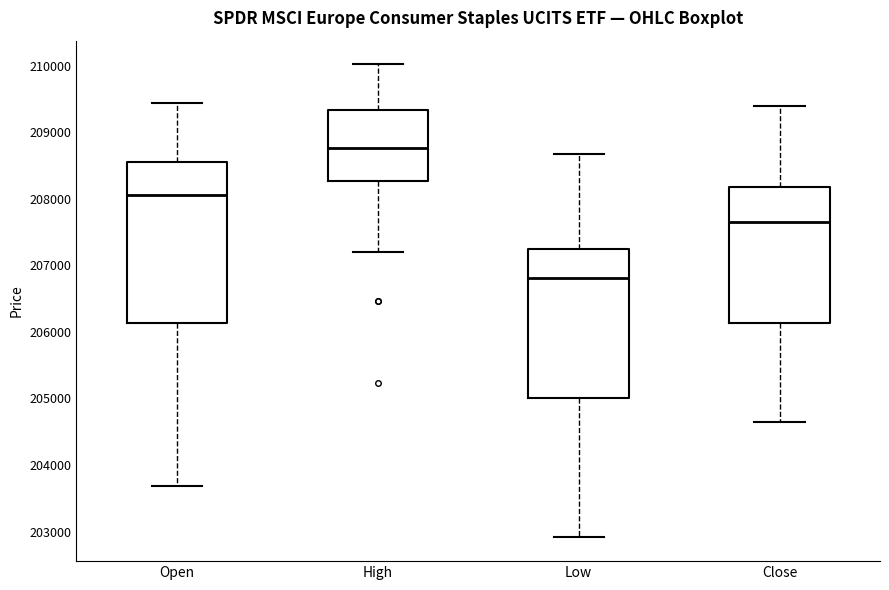

Reading left to right, transcribe this box plot: for each box, give where its median line is, the range the box spans, and where its two whiskers end, as read against the y-axis. The values are not printed on the chart, so give them approximately, as read against the axis.

Open: median 208100, box 206100 to 208600, whiskers 203700 to 209400
High: median 208800, box 208300 to 209300, whiskers 207200 to 210000
Low: median 206800, box 205000 to 207200, whiskers 202900 to 208700
Close: median 207700, box 206100 to 208200, whiskers 204600 to 209400